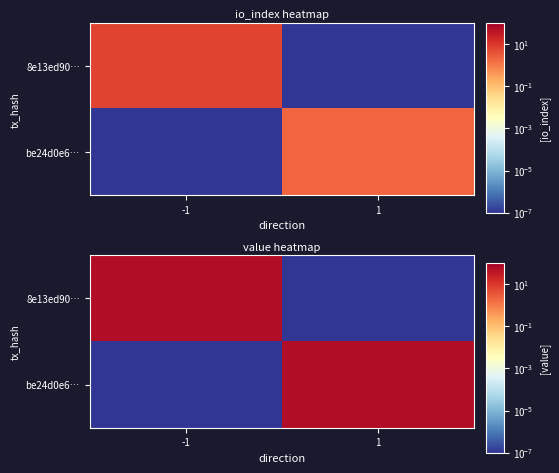

True or false: 8e13ed90… has a value of 54.6 at -1.

True